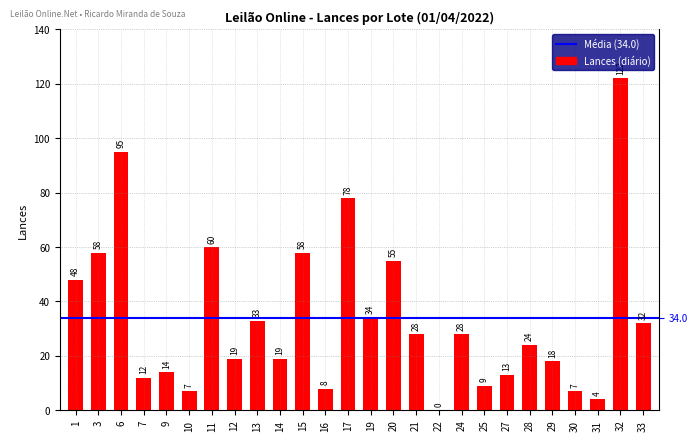

Is it true that the value at 9 is 24?

False